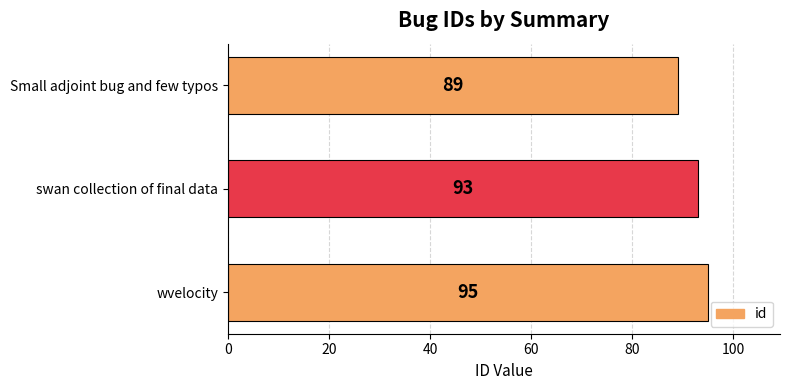

Which has a higher value, swan collection of final data or Small adjoint bug and few typos?

swan collection of final data